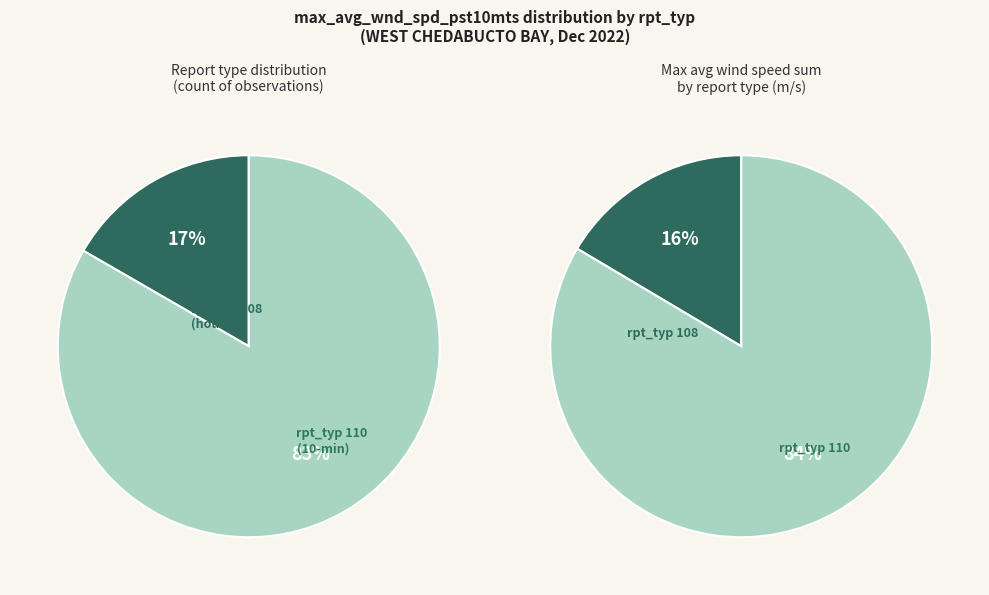

At 108, list the series in order from smallest to largest.

max_wnd_spd_by_rpt, rpt_typ_counts